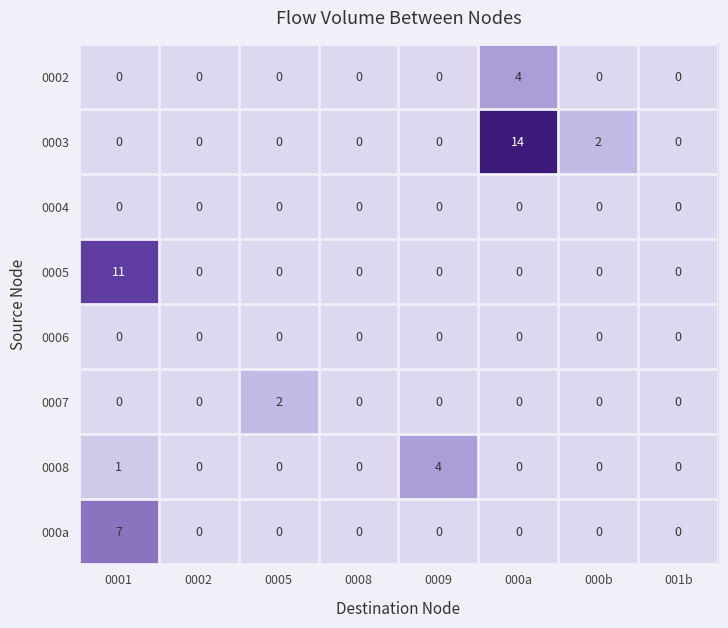

The 0008 series shows 1 at 0008. True or false?

False